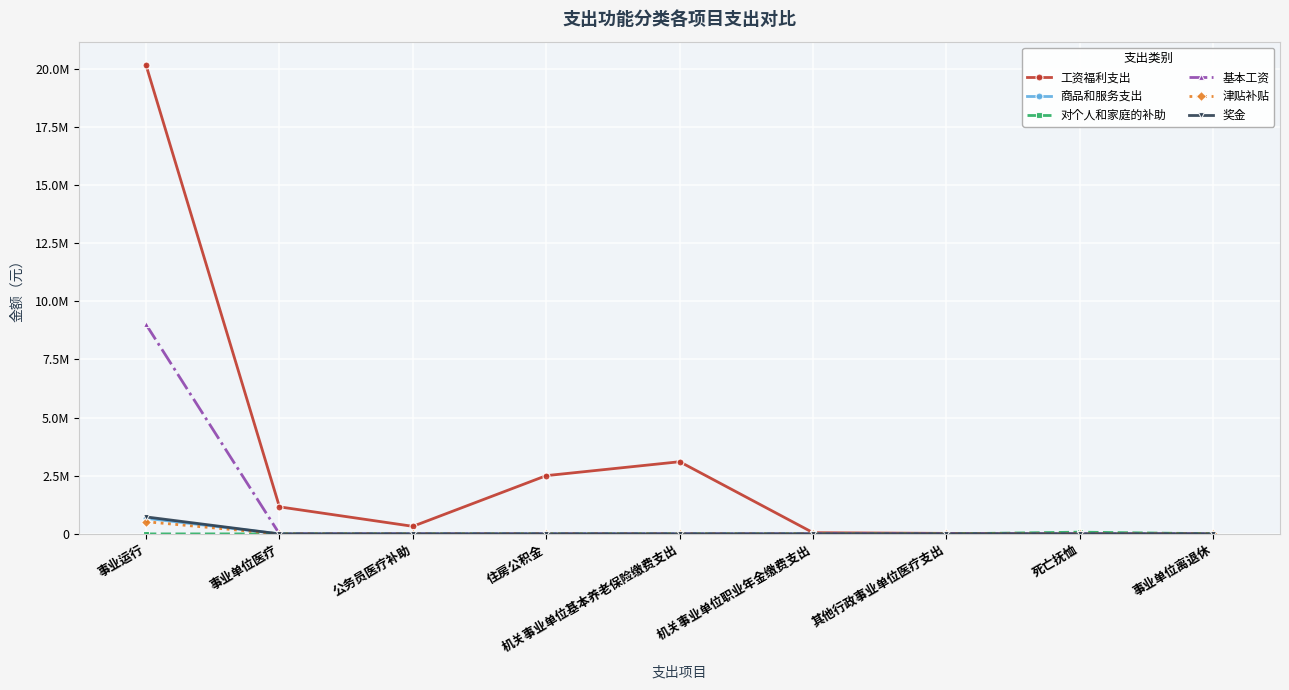

Which has a higher value, 事业运行 or 事业单位医疗?

事业运行